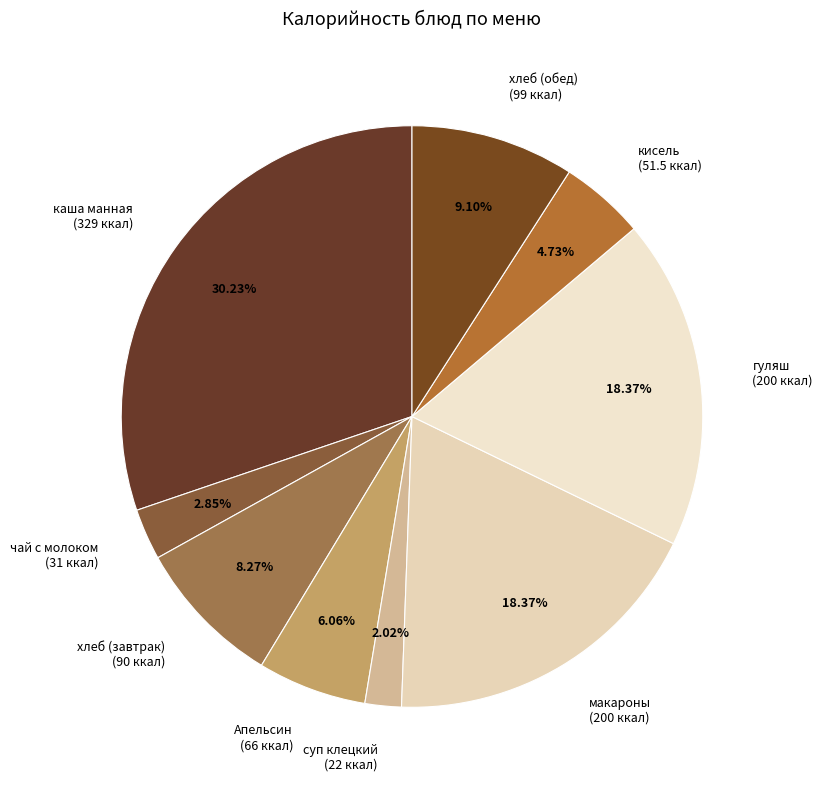

To the nearest percent, what portion does гуляш represent?

18%